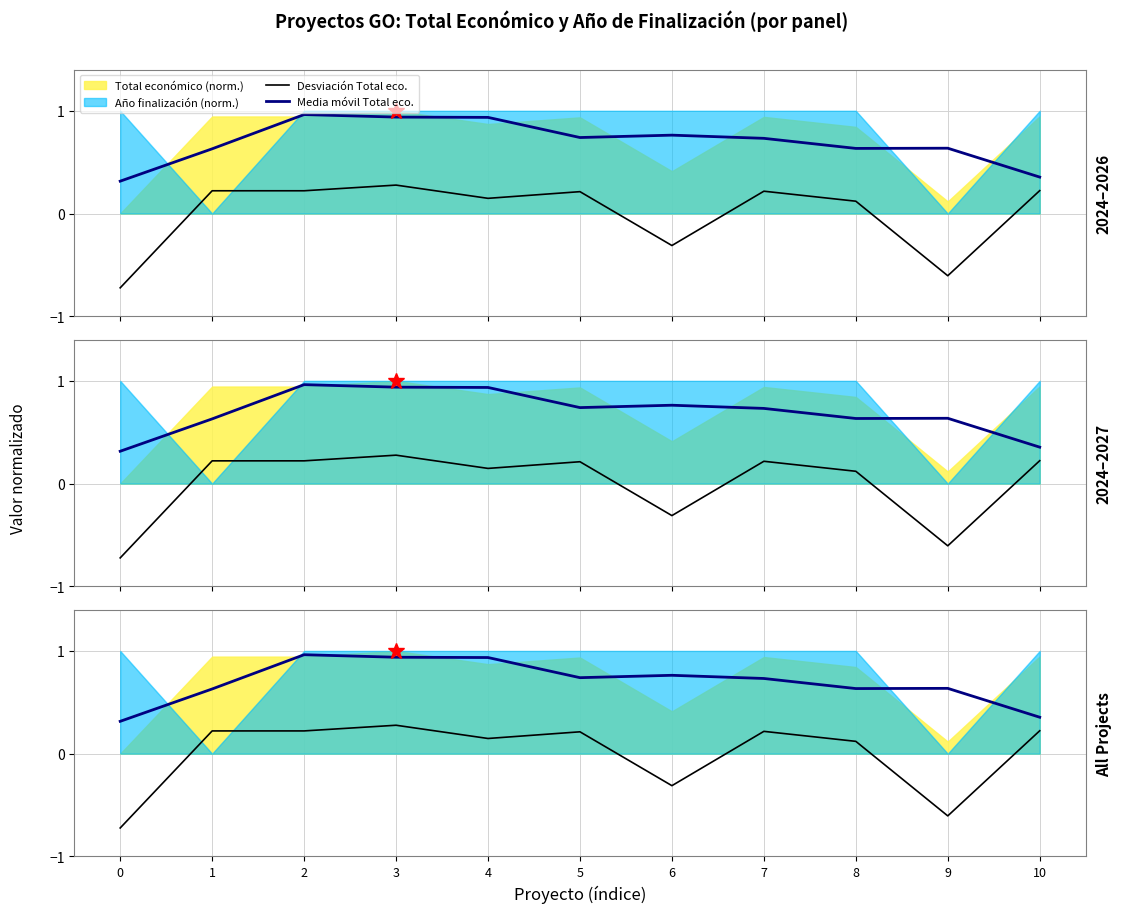

True or false: Desviación Total eco. and Media móvil Total eco. intersect in this chart.

False